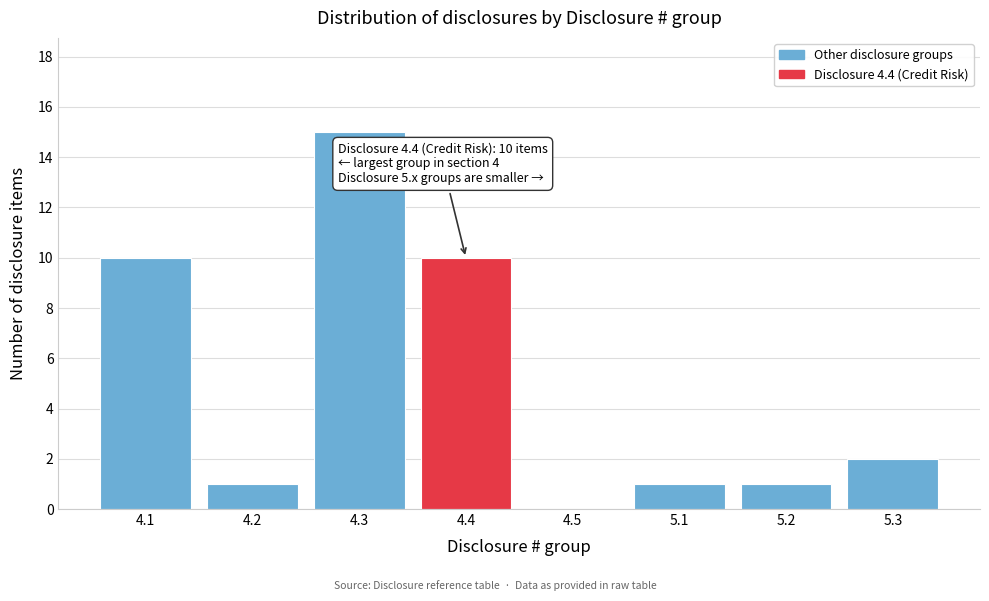

Reading left to right, list all the values displayed in this chart.

4.1=10	4.2=1	4.3=15	4.4=10	4.5=0	5.1=1	5.2=1	5.3=2